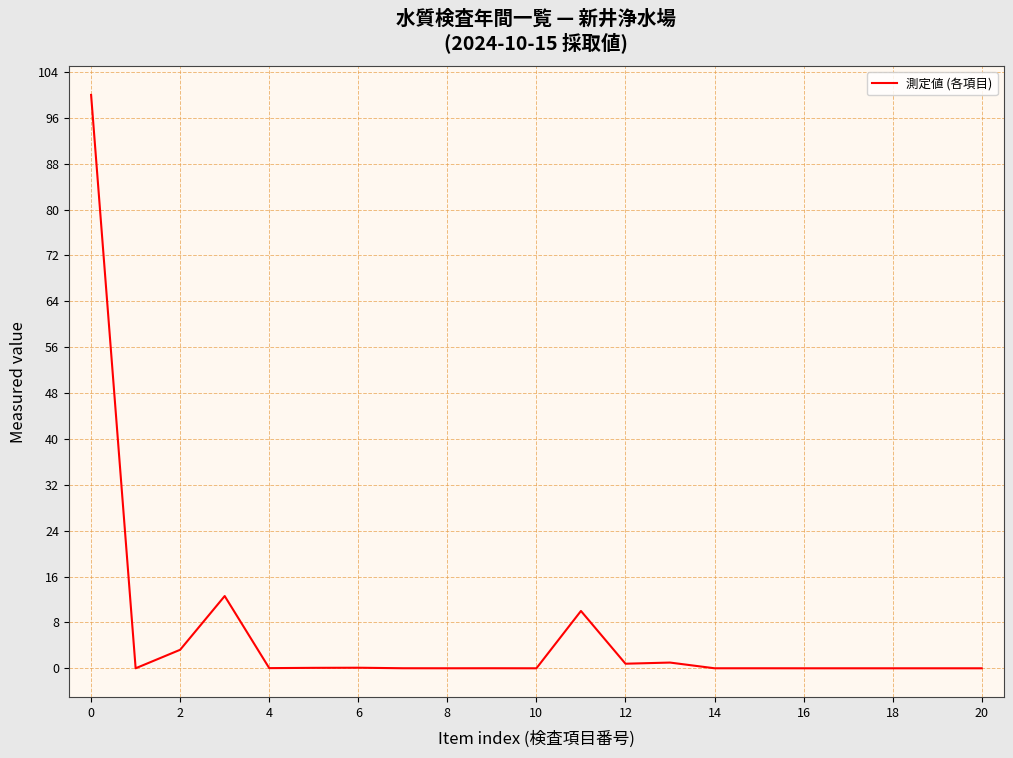

What is the greatest value displayed?

100.0